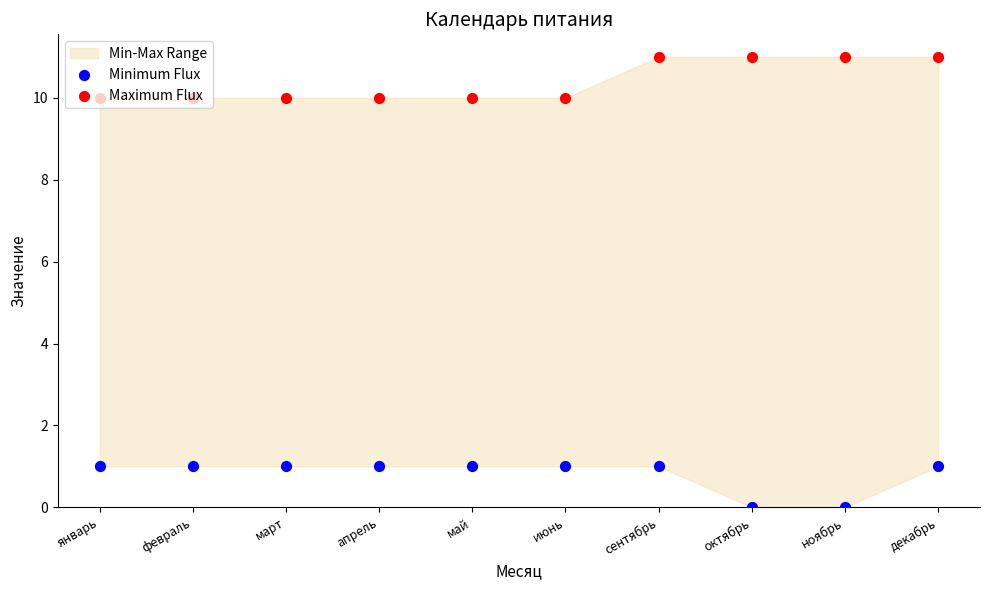

At how many categories does at least one series exceed 3?

10